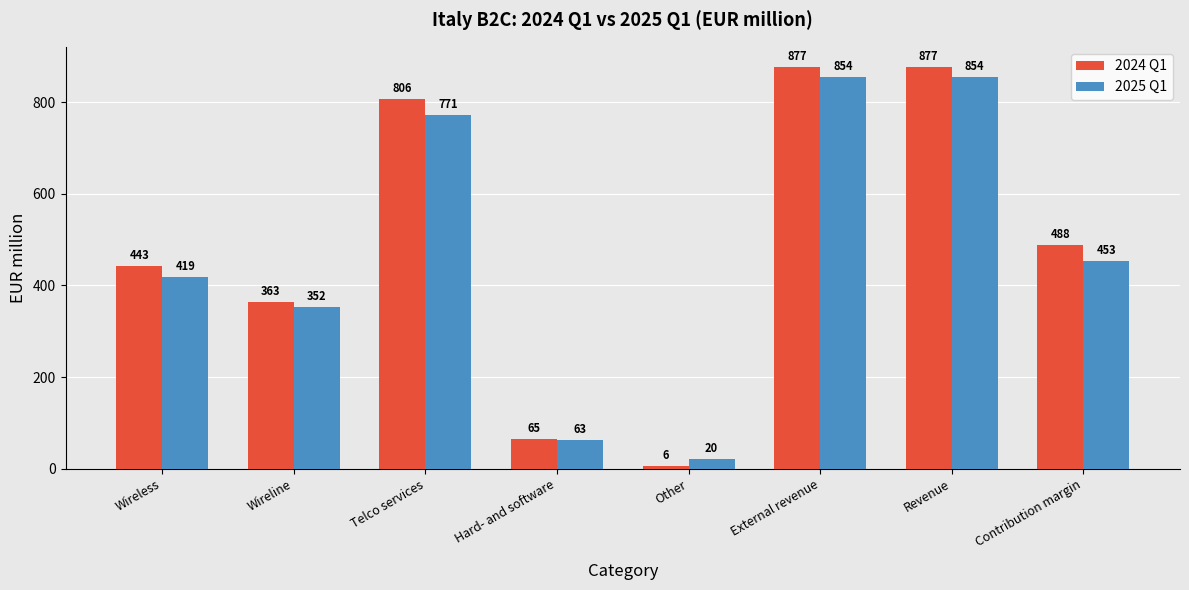

Reading left to right, extract all data points from this chart.

2024 Q1: 443	363	806	65	6	877	877	488
2025 Q1: 419	352	771	63	20	854	854	453